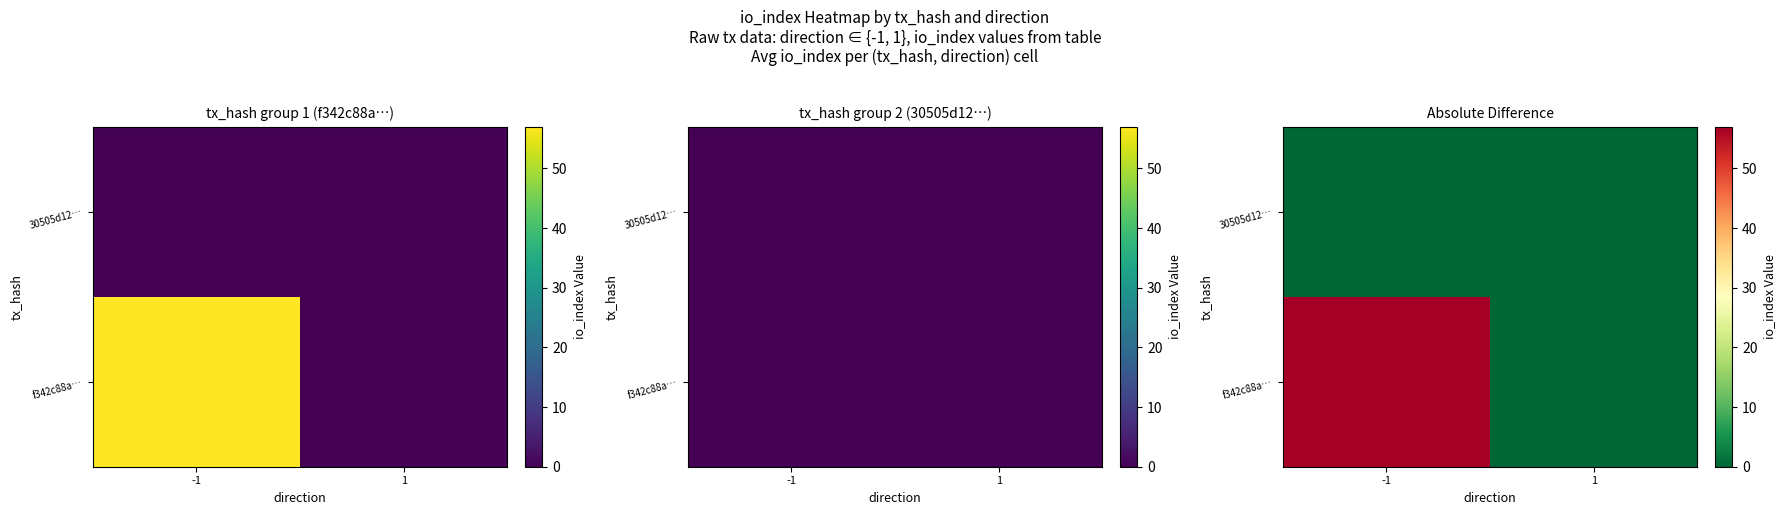

List the series in order of their peak value, lowest first.

30505d12…, f342c88a…